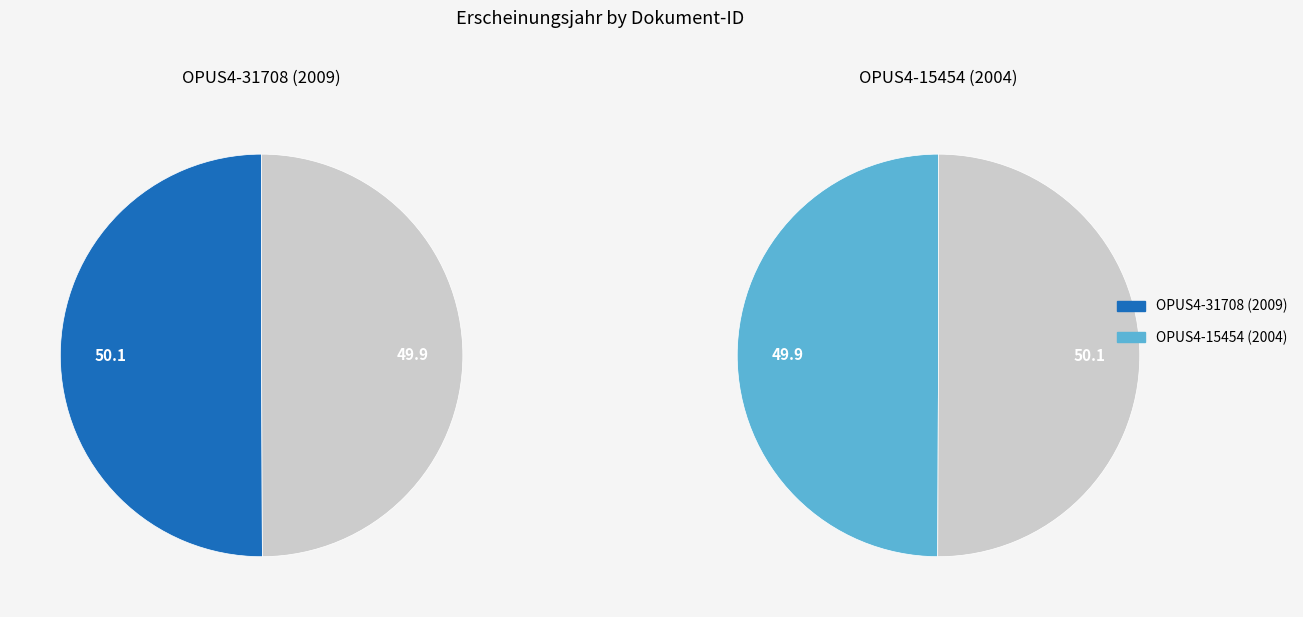

Is OPUS4-31708 (2009) the majority of the pie?

Yes